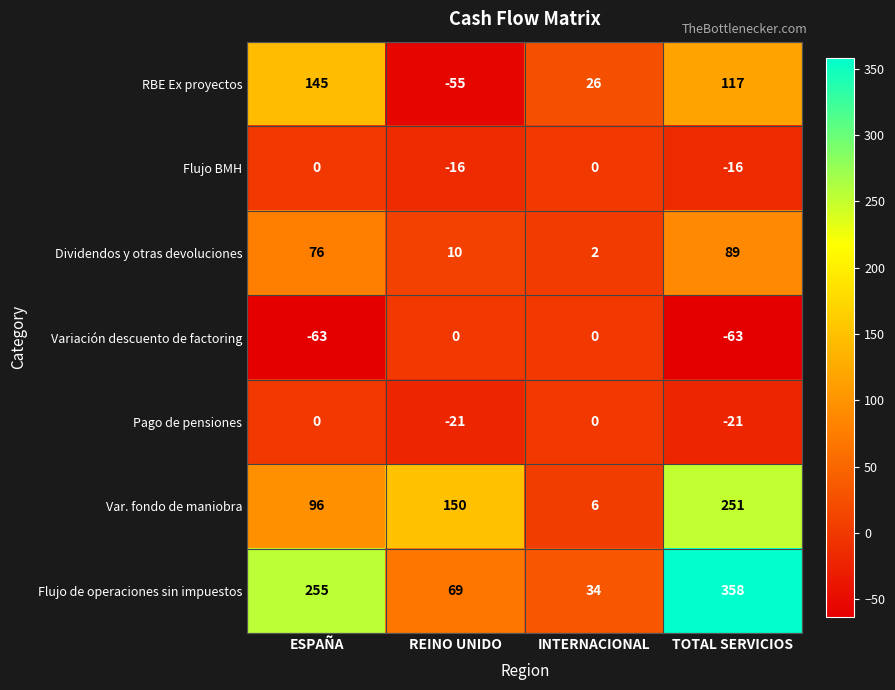

What is the smallest value displayed?

-63